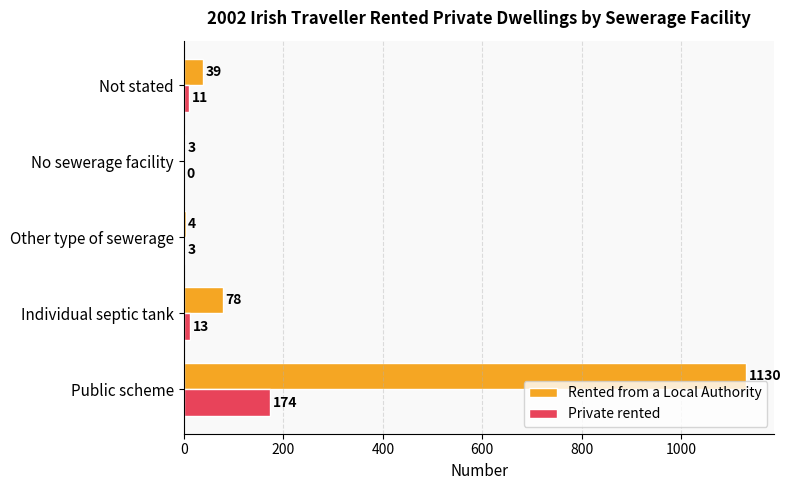

The Rented from a Local Authority series shows 4 at Other type of sewerage. True or false?

True